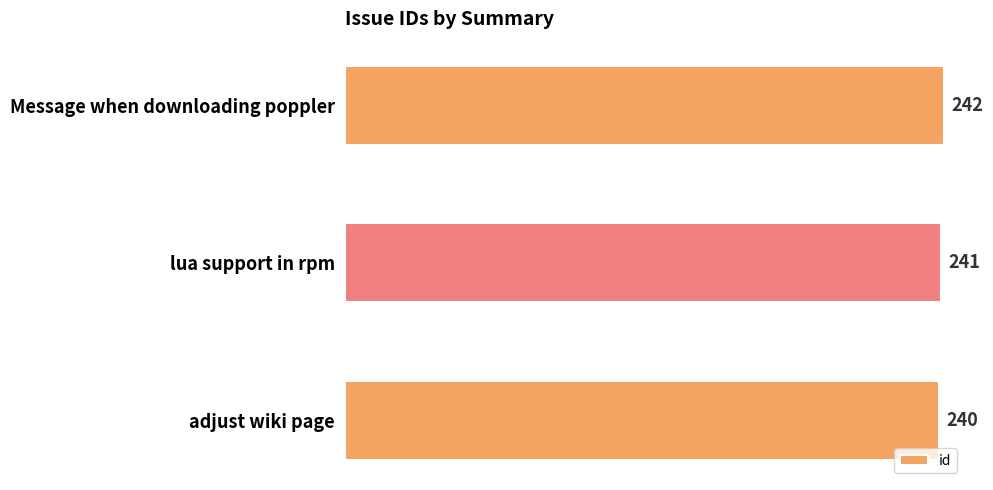

Rank the categories by value from lowest to highest.

adjust wiki page, lua support in rpm, Message when downloading poppler